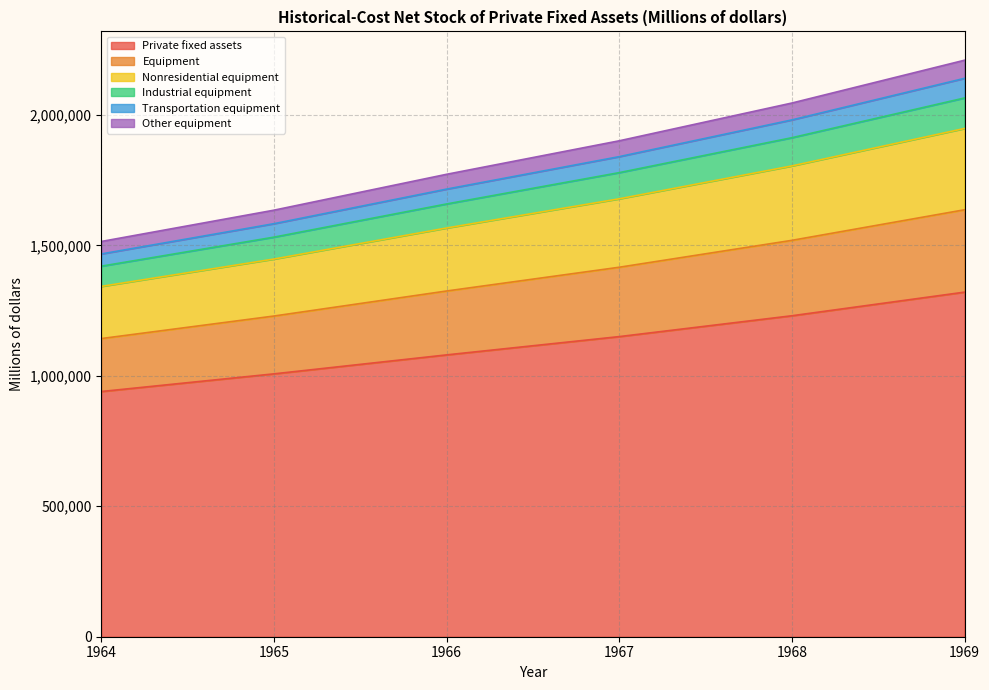

True or false: Equipment and Other equipment intersect in this chart.

False